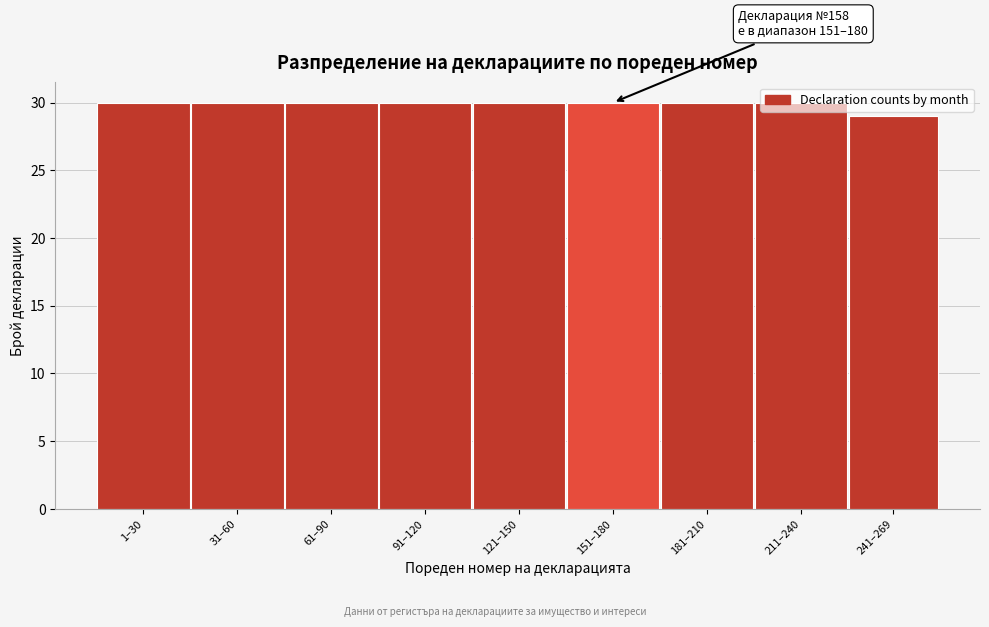

What is the maximum value shown in the chart?

30